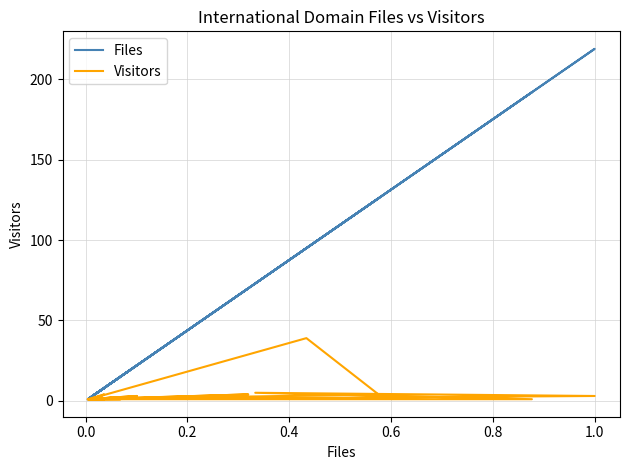

What is the label of the 16th point from the right?

0.6